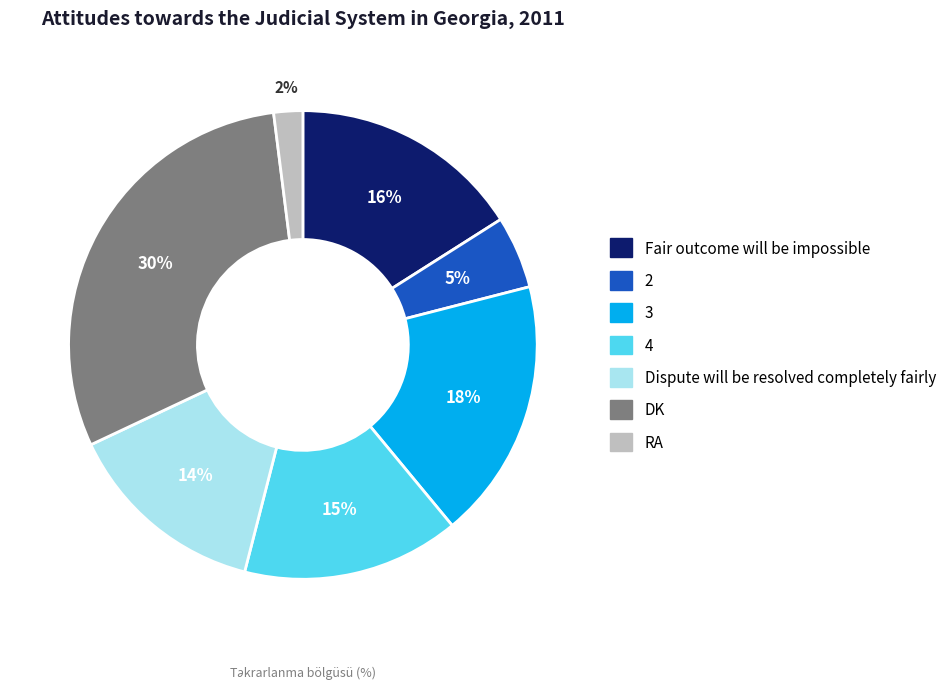

Which category has the smallest portion of the pie?

RA